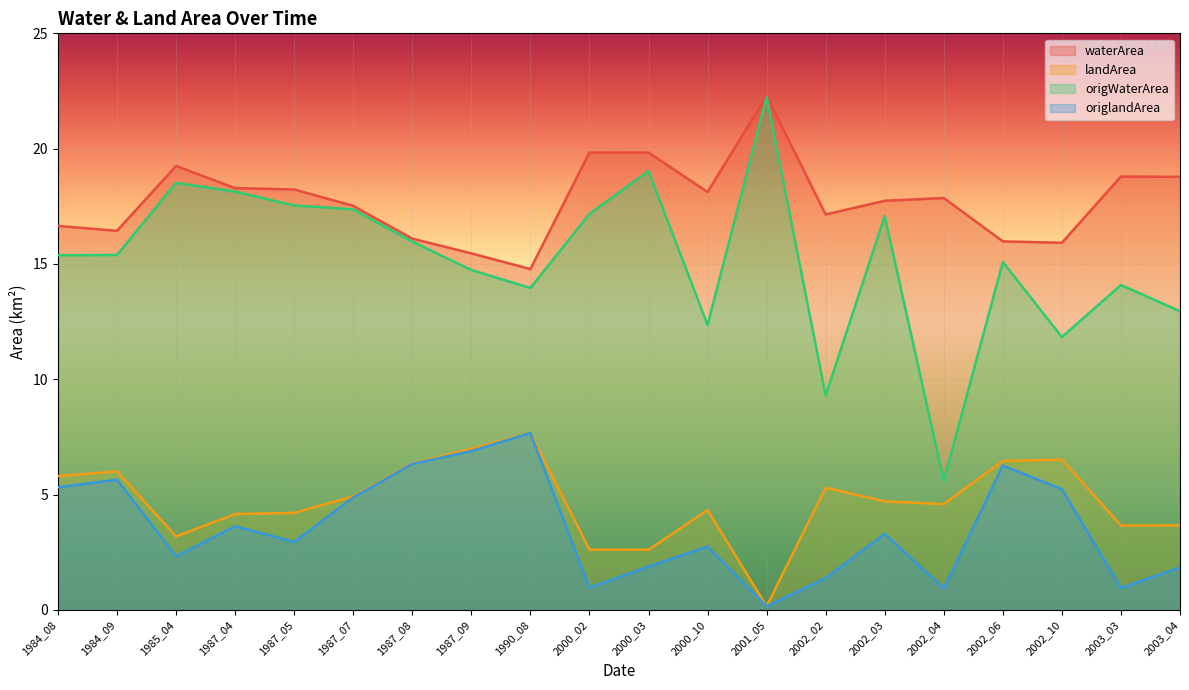

Between 1990_08 and 2002_06, which series saw the biggest shift?

origlandArea